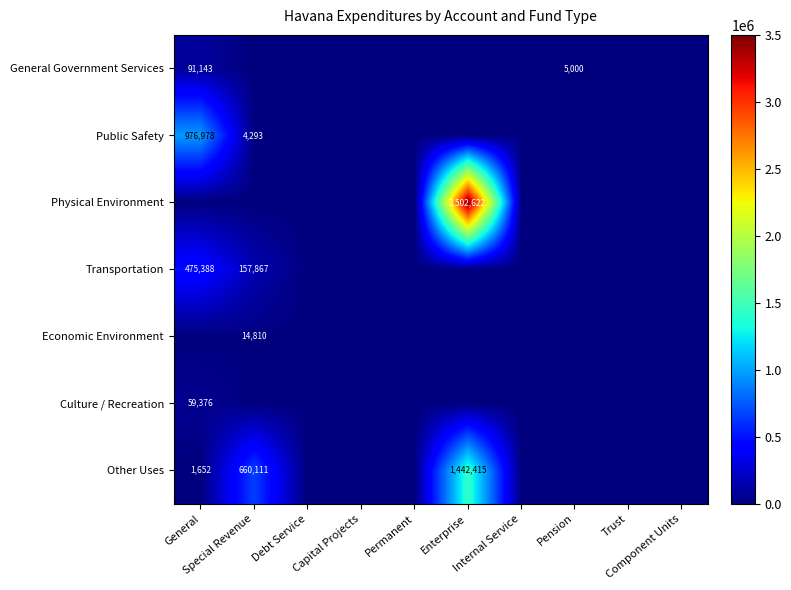

Which series has the largest range (max minus min)?

Physical Environment